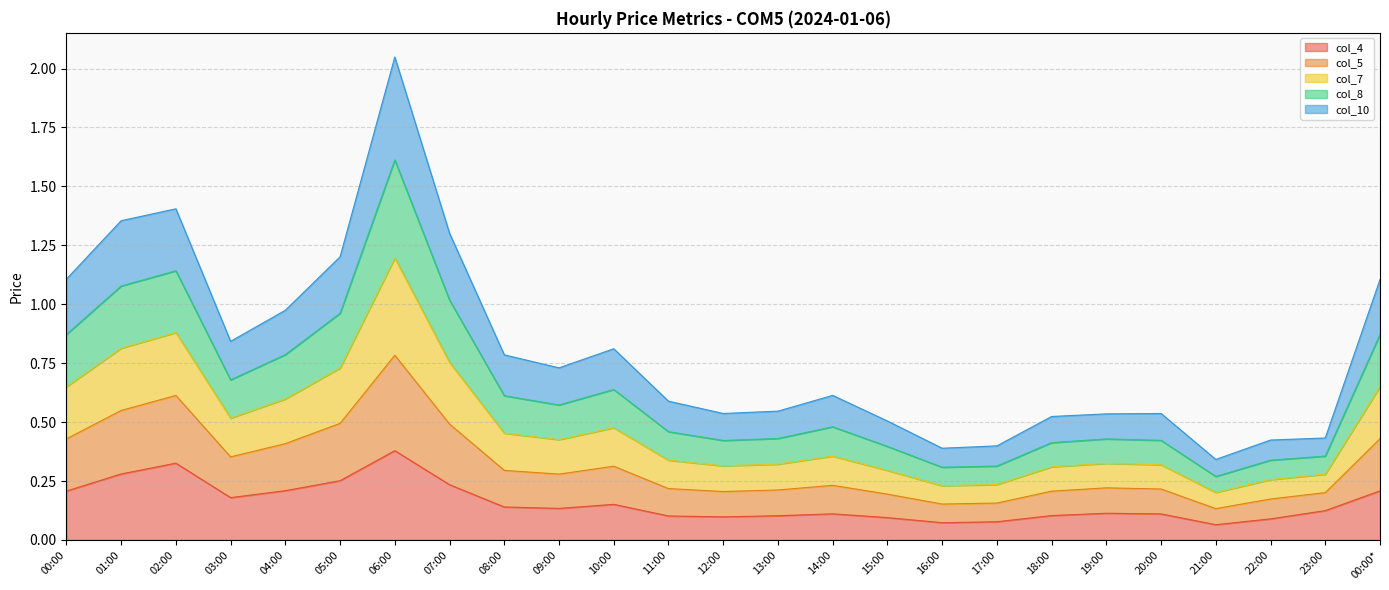

Which series changed the most between 11:00 and 19:00?

col_7